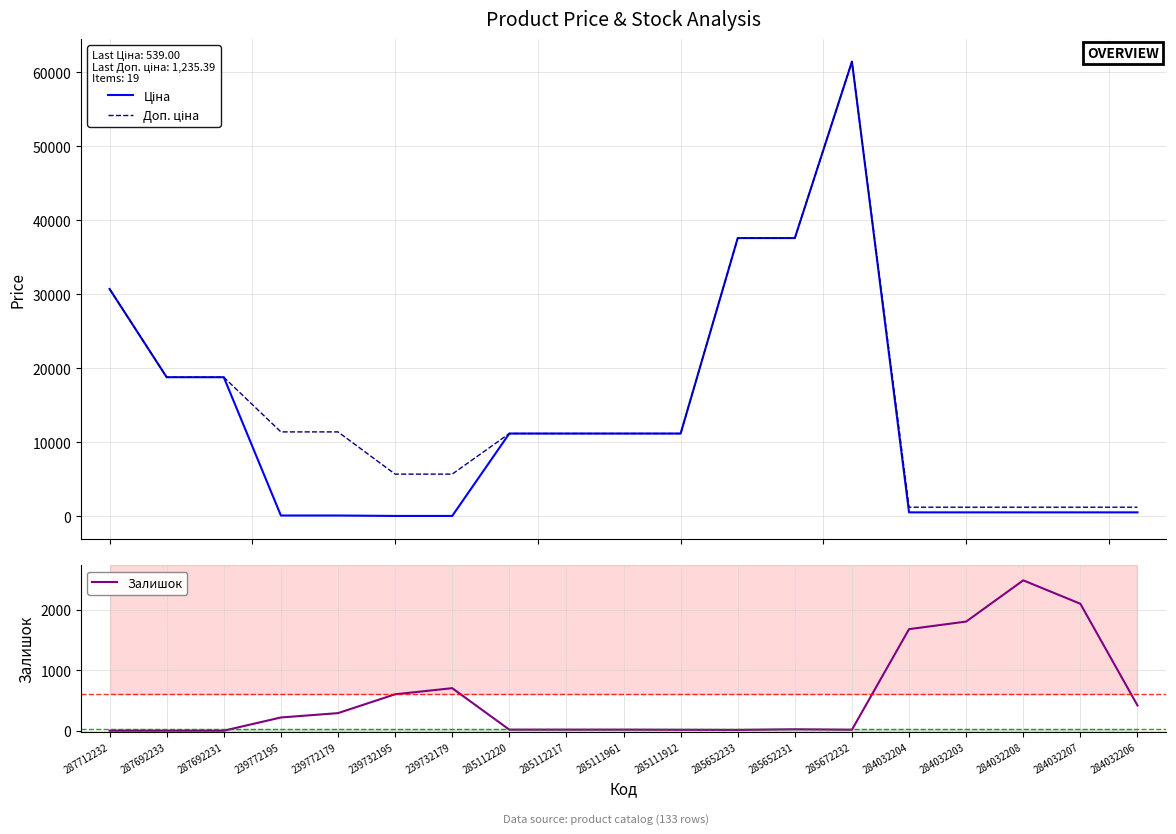

True or false: Ціна and Залишок cross at least once.

True